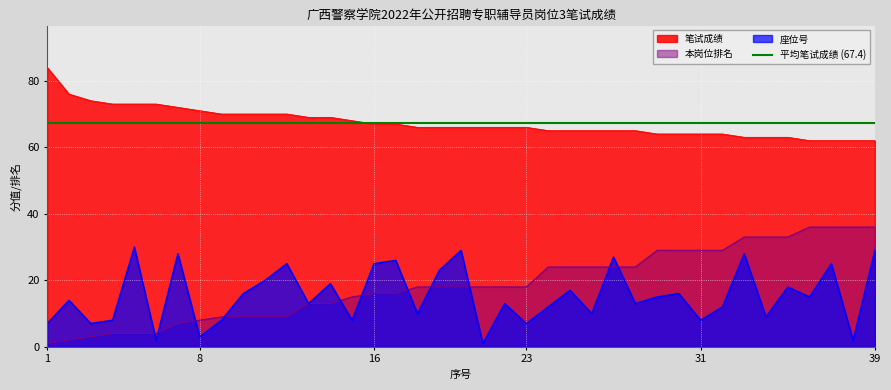

True or false: 笔试成绩 and 座位号 intersect in this chart.

False